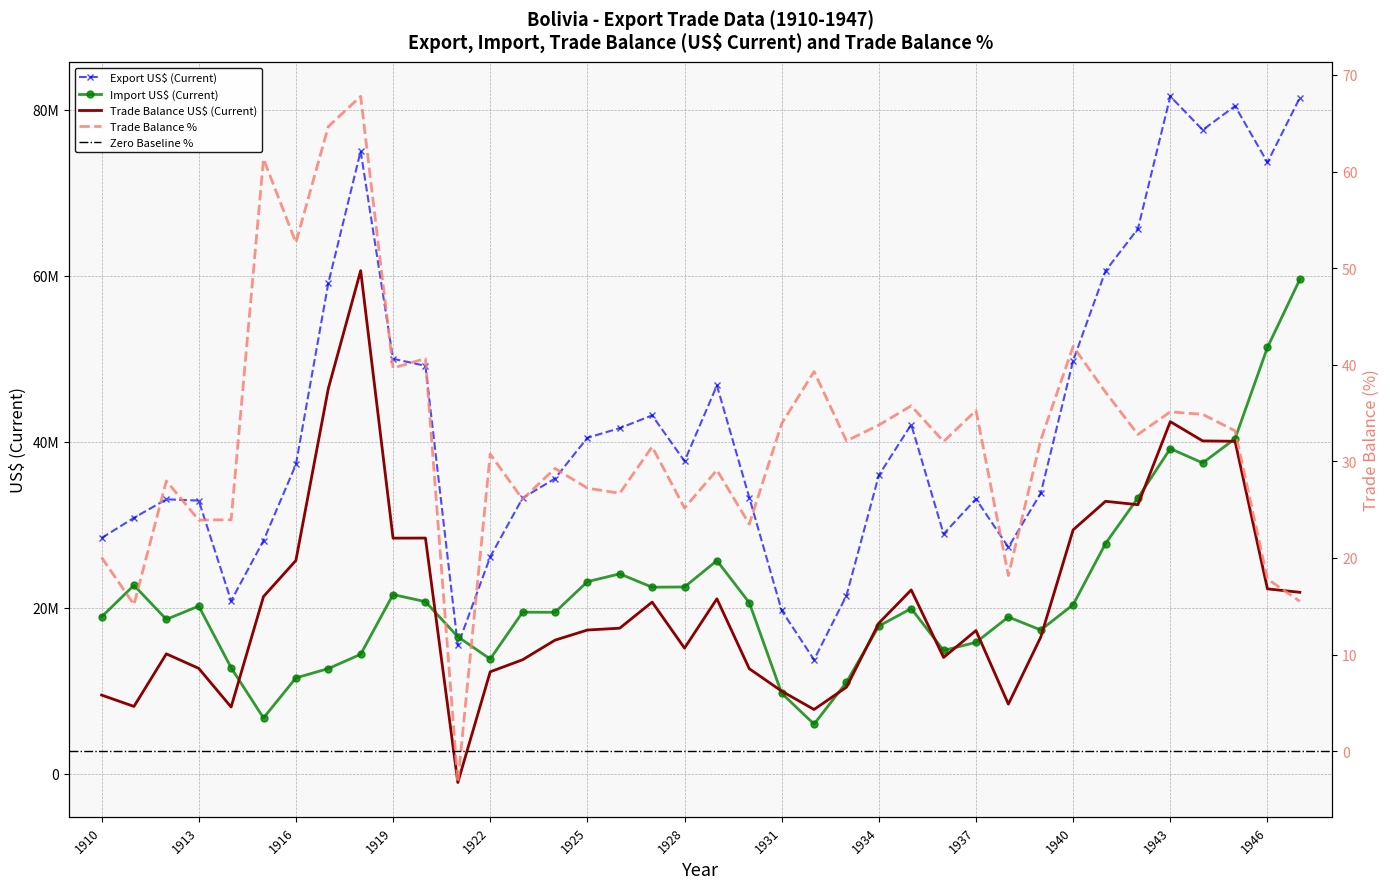

At which category does Export US$ reach its first local valley?

1914